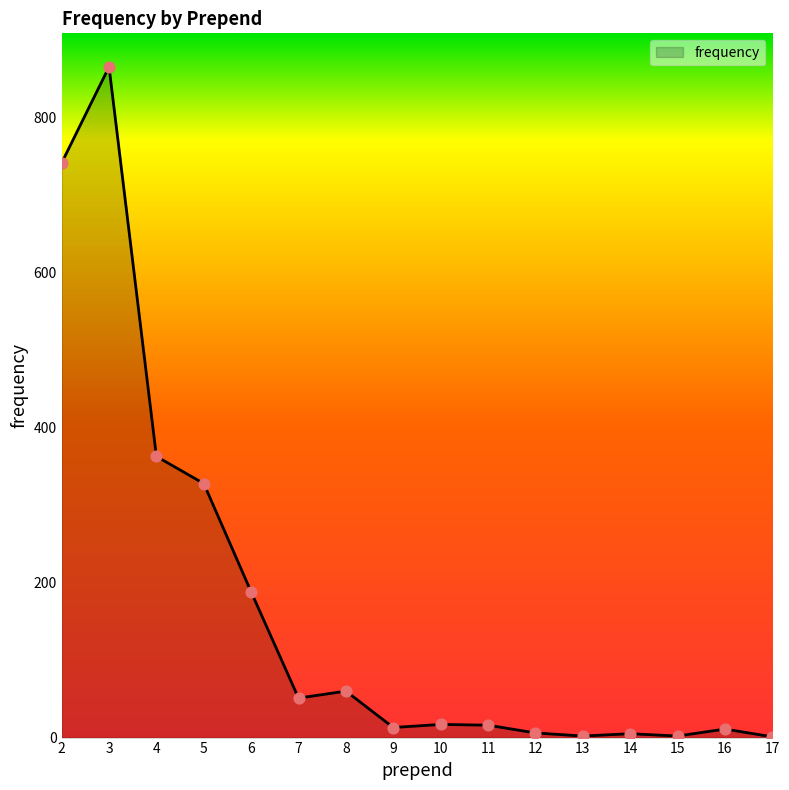

What is the ratio of the value at 6 to the value at 2?

0.3